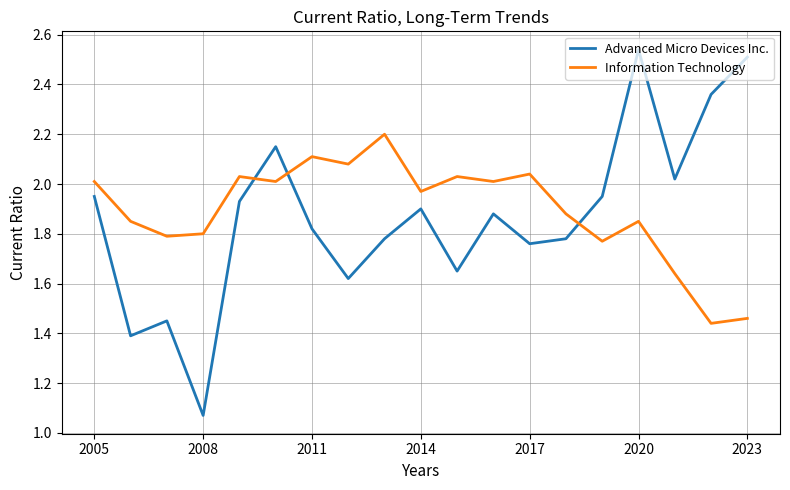

True or false: Advanced Micro Devices Inc. and Information Technology intersect in this chart.

True